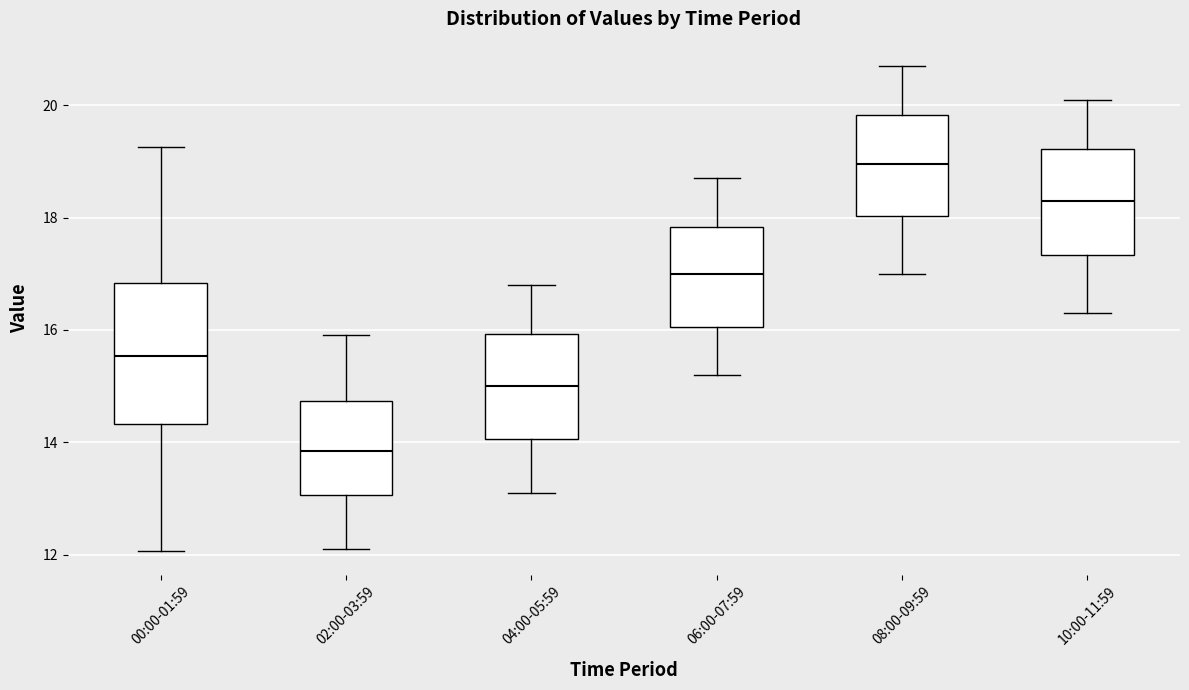

Where does the lower whisker of the box for 00:00-01:59 end on the y-axis? The values are not printed on the chart, so give them approximately, as read against the axis.

12.0